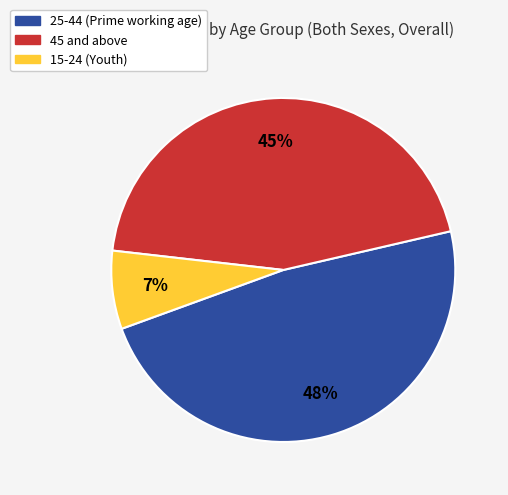

To the nearest percent, what is the difference between the largest and smallest slice percentages?

41%